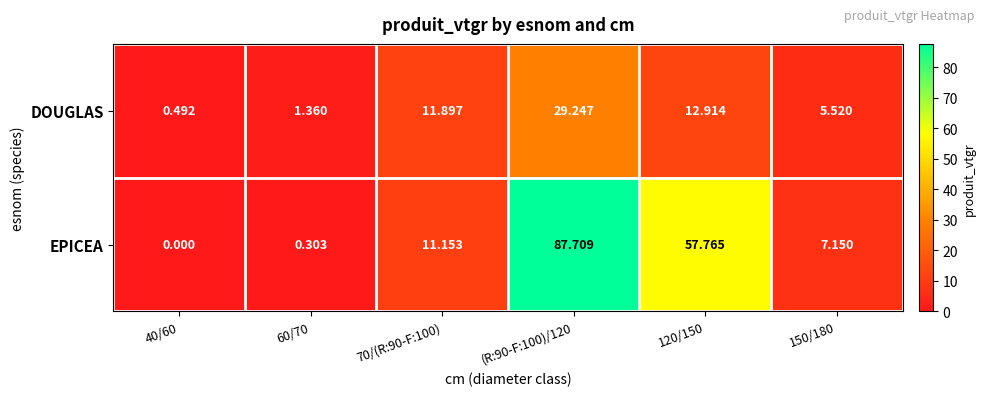

List the series in order of their overall mean, lowest first.

DOUGLAS, EPICEA